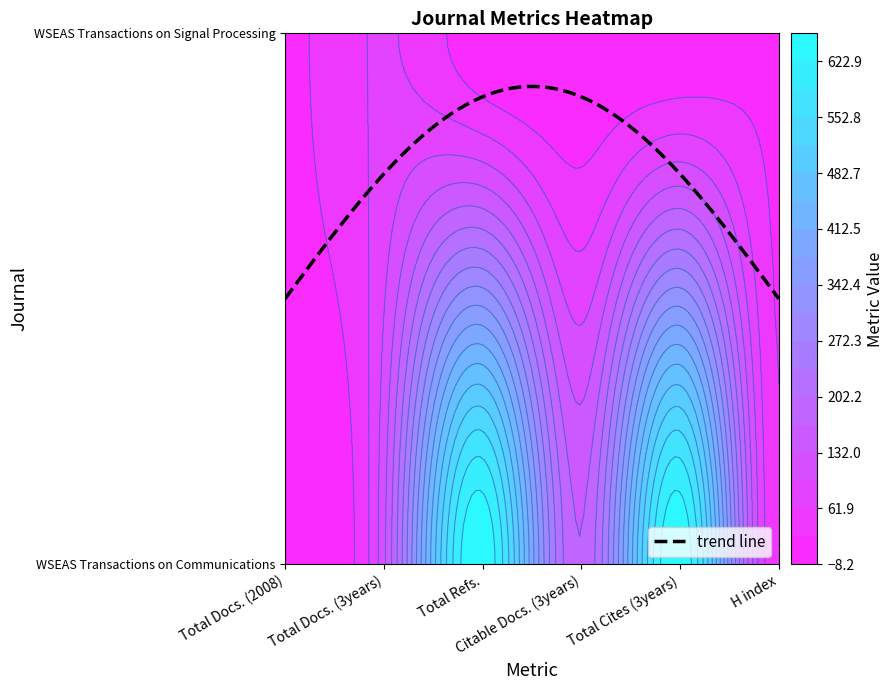

Is the value of WSEAS Transactions on Communications at Total Refs. greater than the value of WSEAS Transactions on Signal Processing at Total Docs. (3years)?

Yes